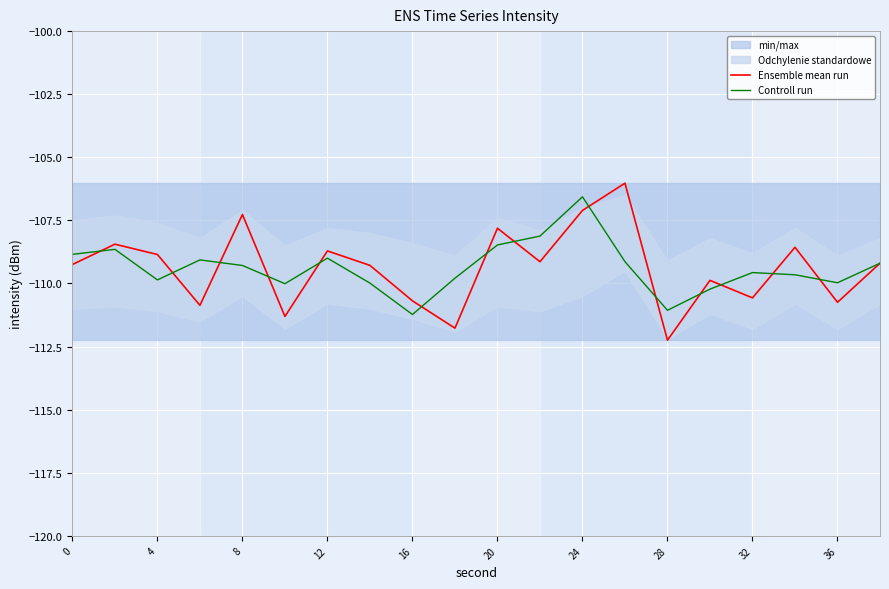

How many series are shown in this chart?

2